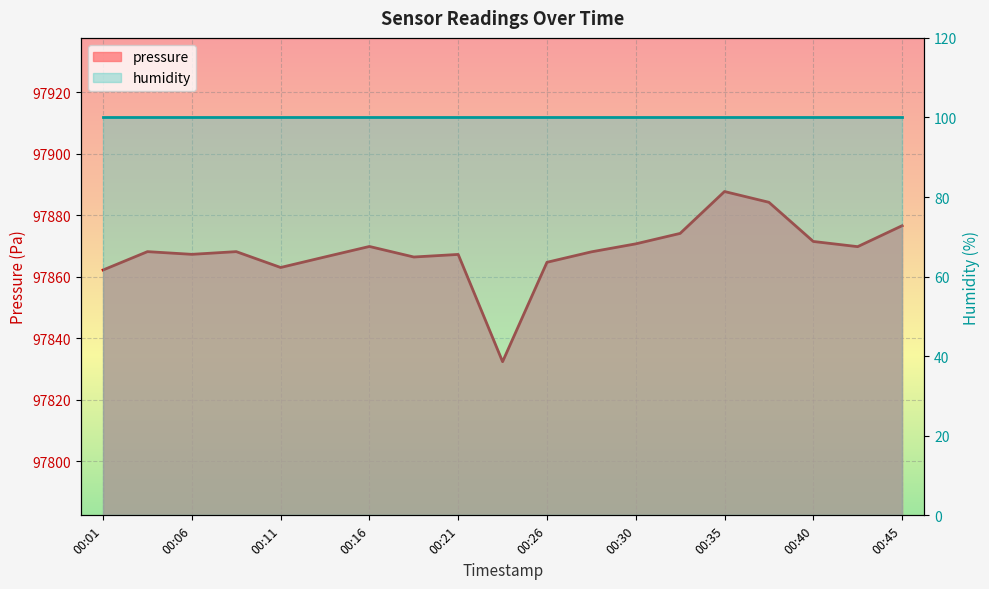

How many values are below 97868?

8